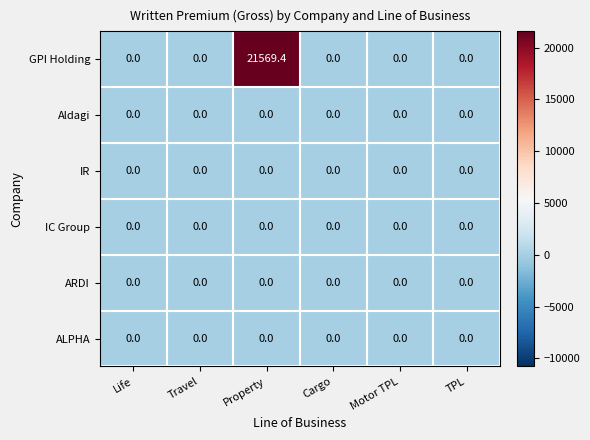

Which series has the largest range (max minus min)?

GPI Holding